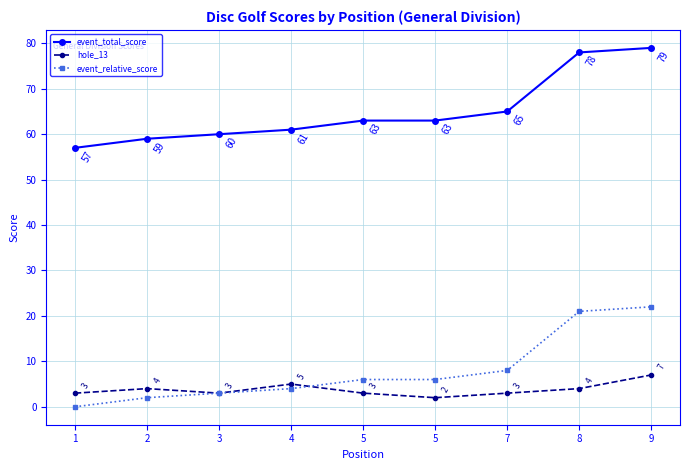

Which series has the widest spread of values?

event_total_score